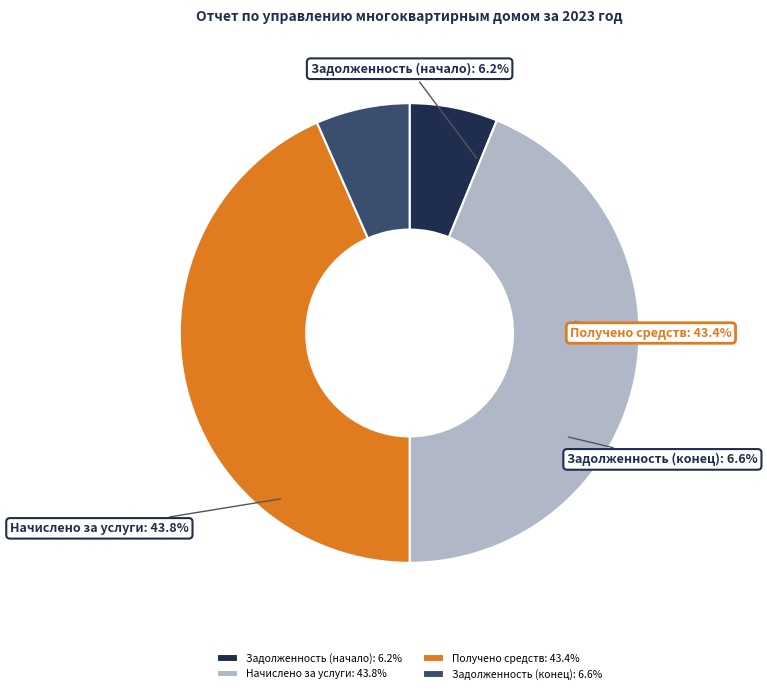

To the nearest percent, what is the difference between the Начислено за услуги (работы) and Задолженность на конец периода slice percentages?

37%